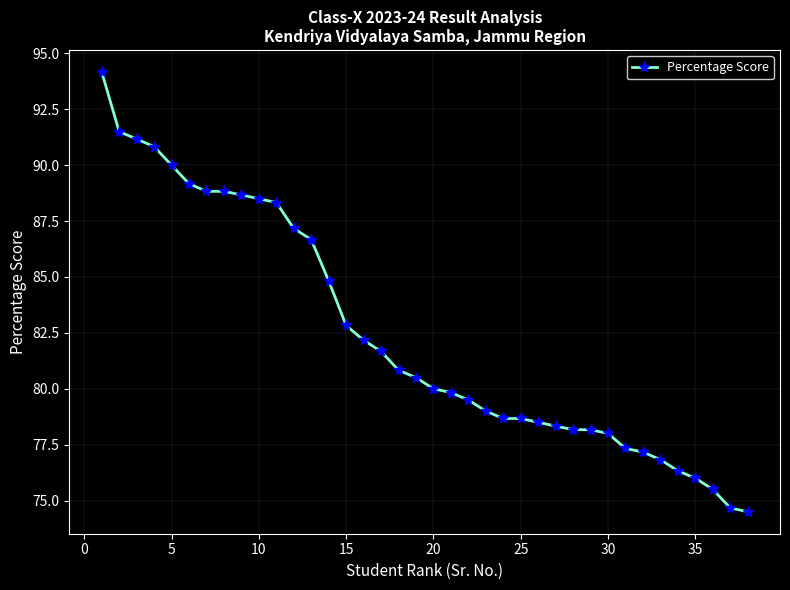

What is the value of the 37th point from the left?

74.7